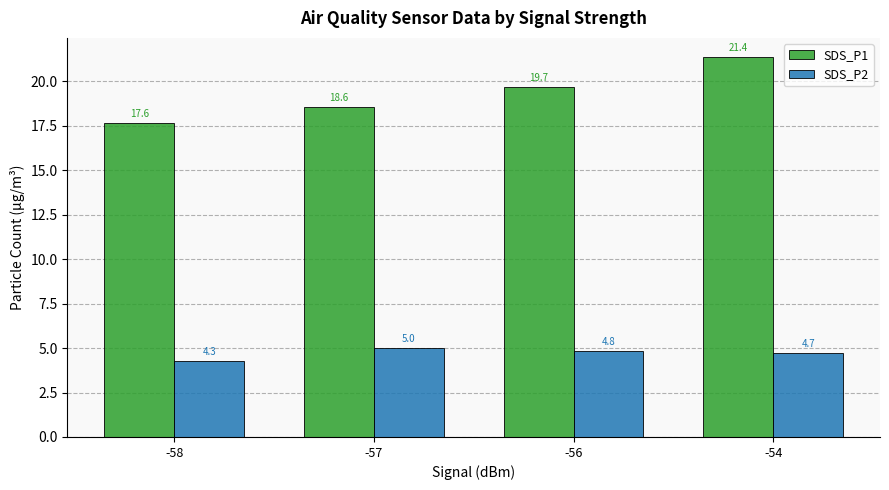

What is the sum of the SDS_P1 values at -54 and -57?

39.9